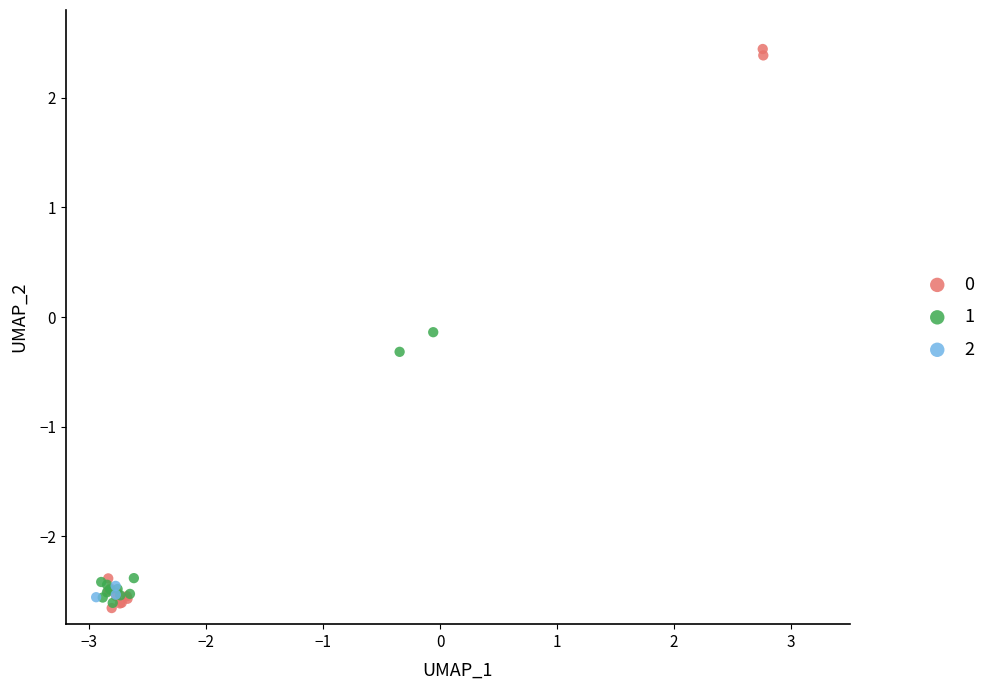

What are all the series names shown in the legend?

0, 1, 2